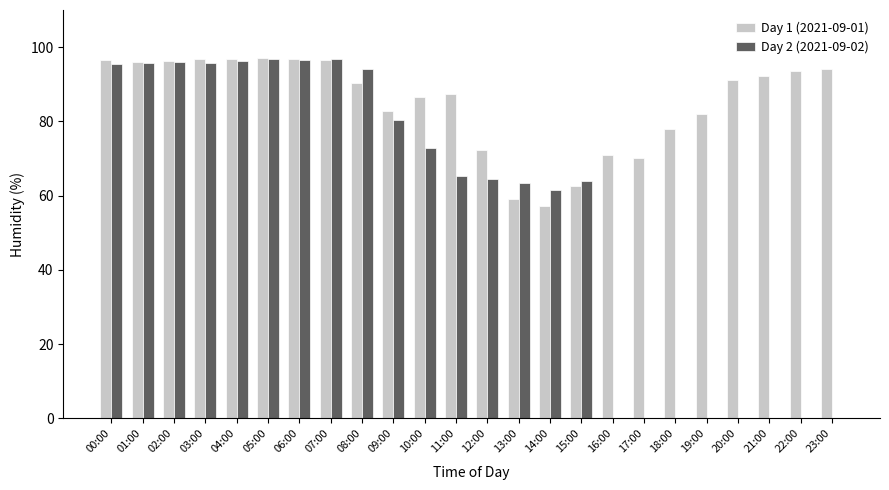

True or false: Day 2 (2021-09-02) has a value of 32.2 at 13:00.

False